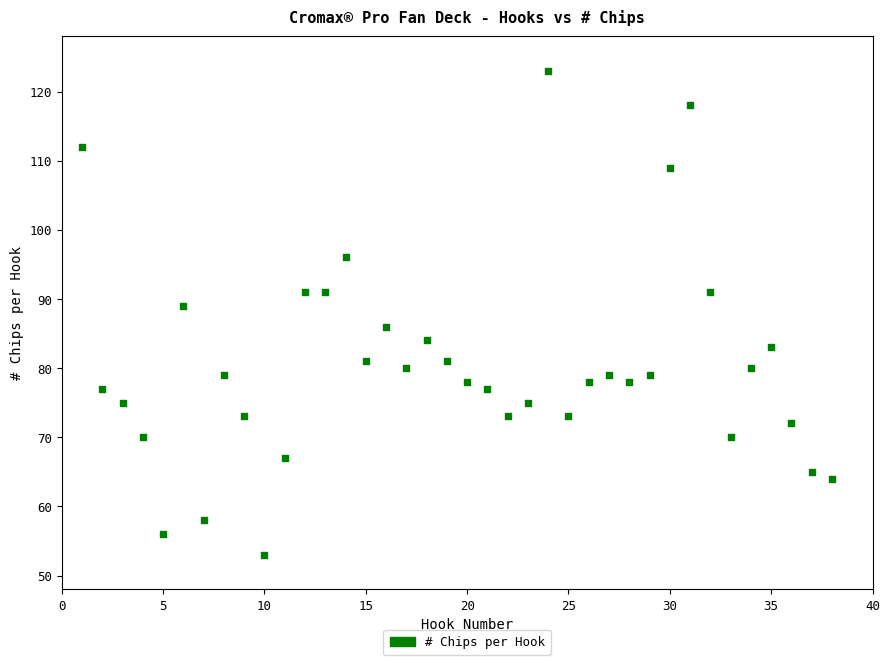

What is the range of X values (max minus min)?

37